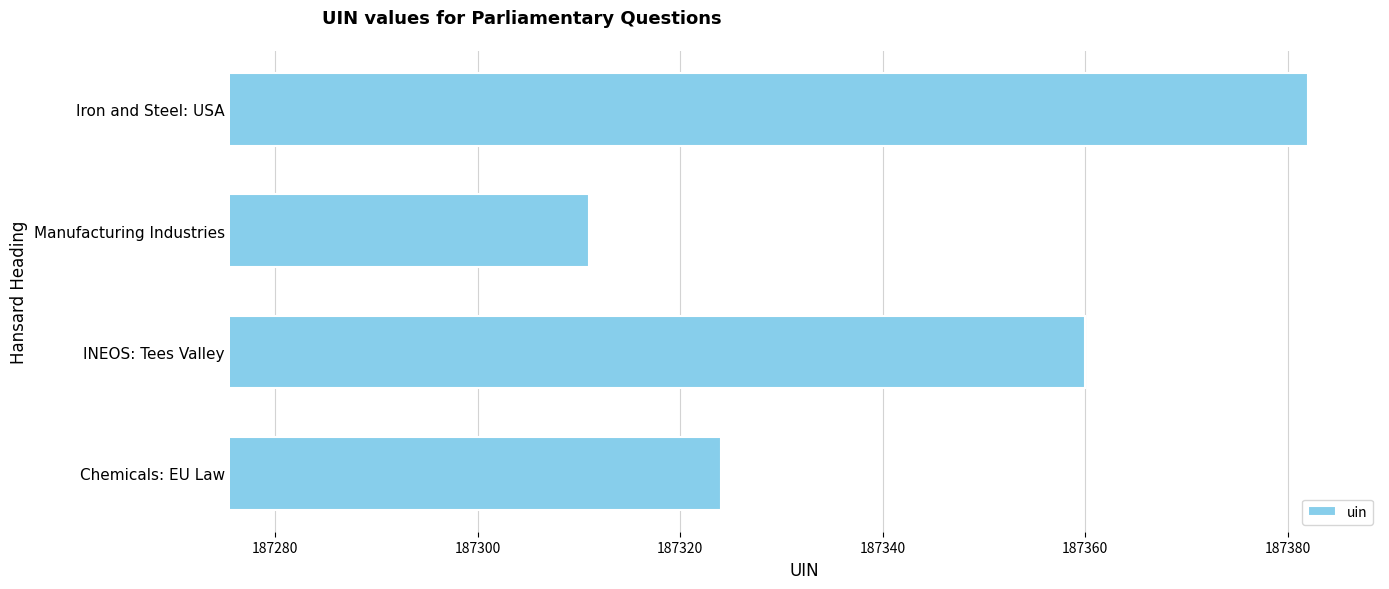

Reading bottom to top, extract all data points from this chart.

Chemicals: EU Law=187324	INEOS: Tees Valley=187360	Manufacturing Industries=187311	Iron and Steel: USA=187382